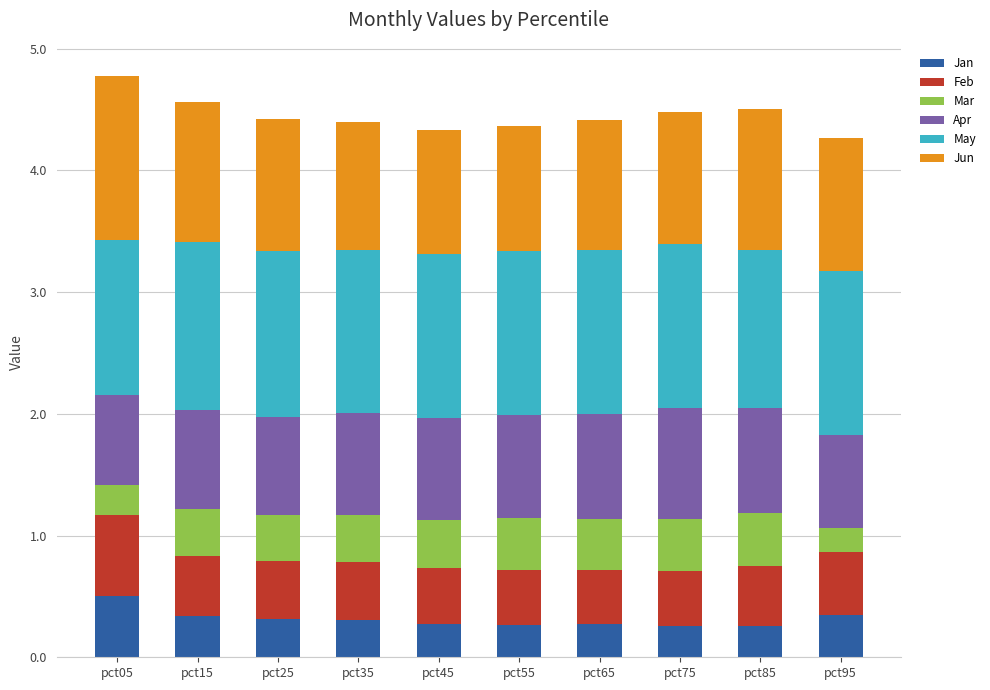

What is the highest value of the Jan series?

0.5